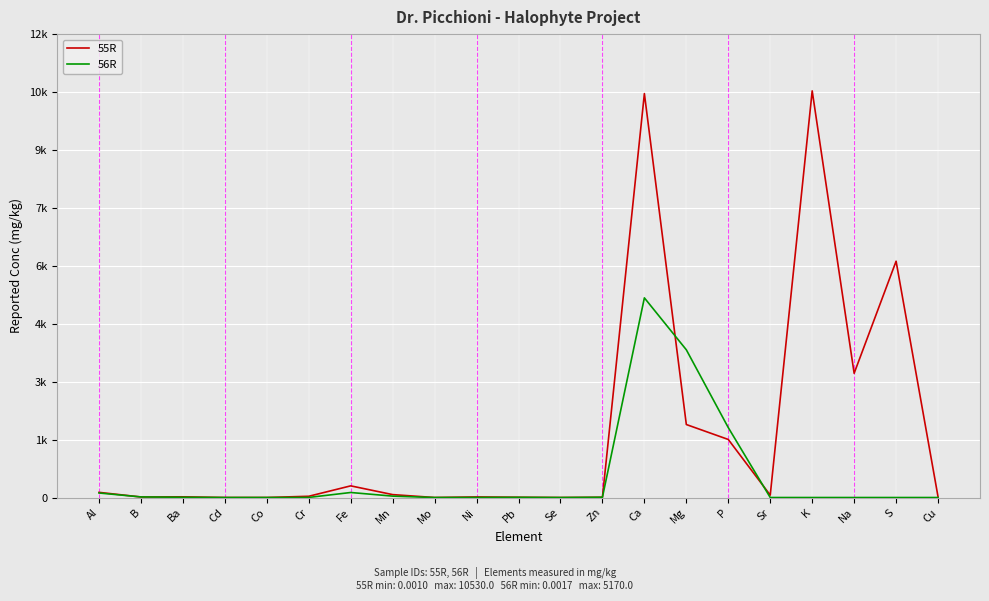

At which category does 56R reach its first local peak?

Fe